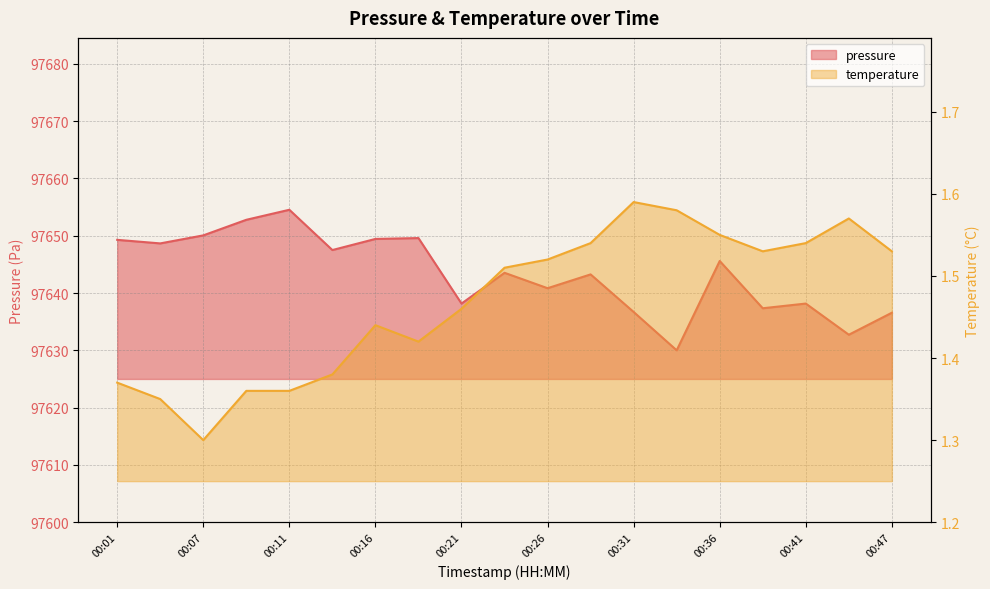

List the series in order of their overall mean, lowest first.

temperature, pressure